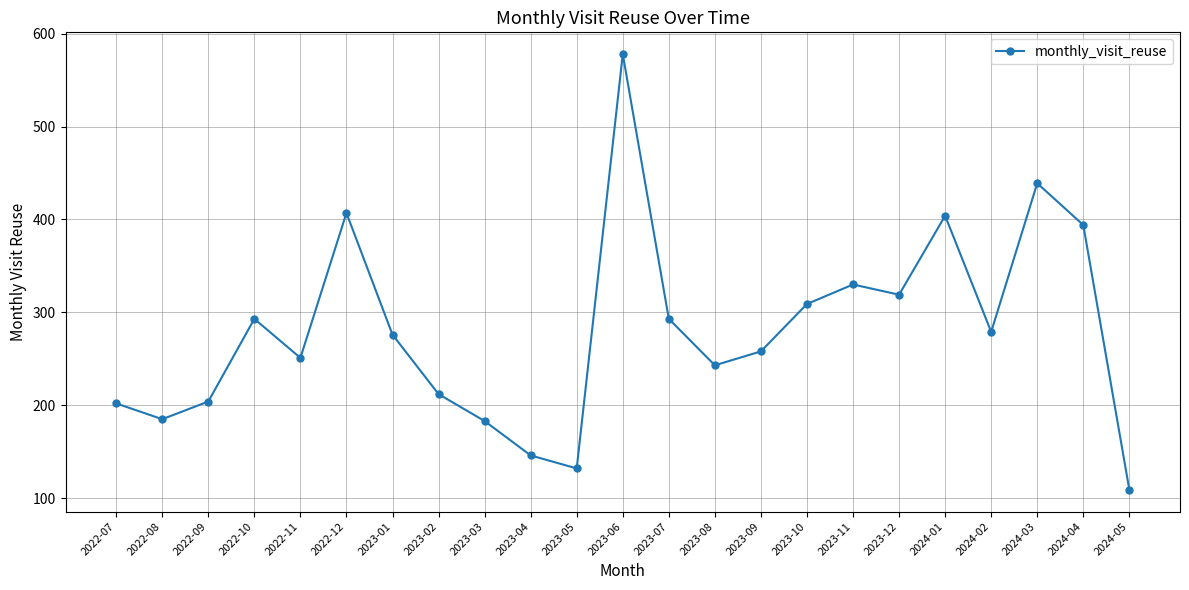

The value at 2023-10 is 309. True or false?

True